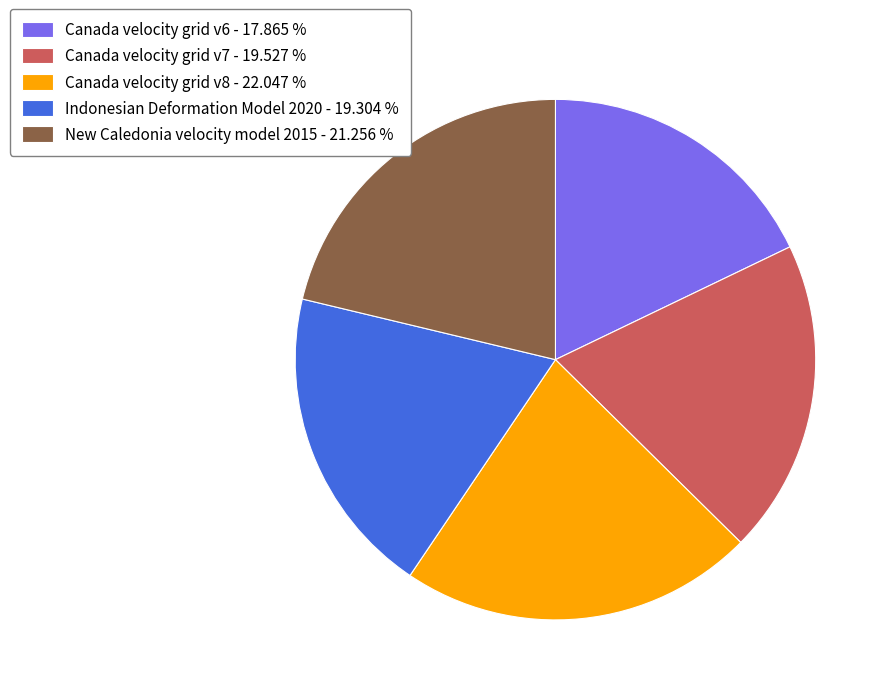

Is the sum of Indonesian Deformation Model 2020 - 19.304 % and Canada velocity grid v7 - 19.527 % greater than half?

No